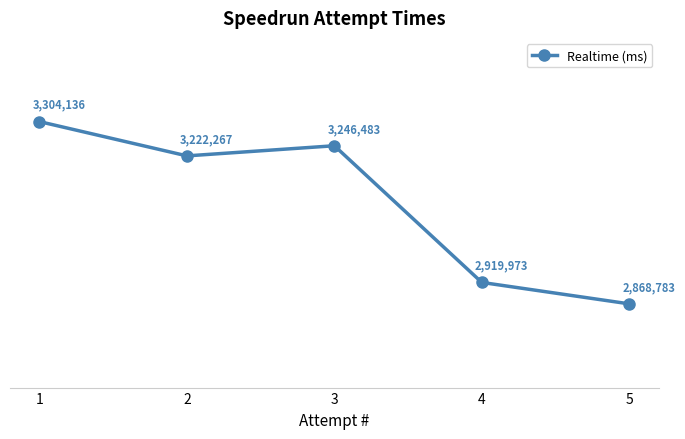

What is the change in value from 1 to 2?

-81869